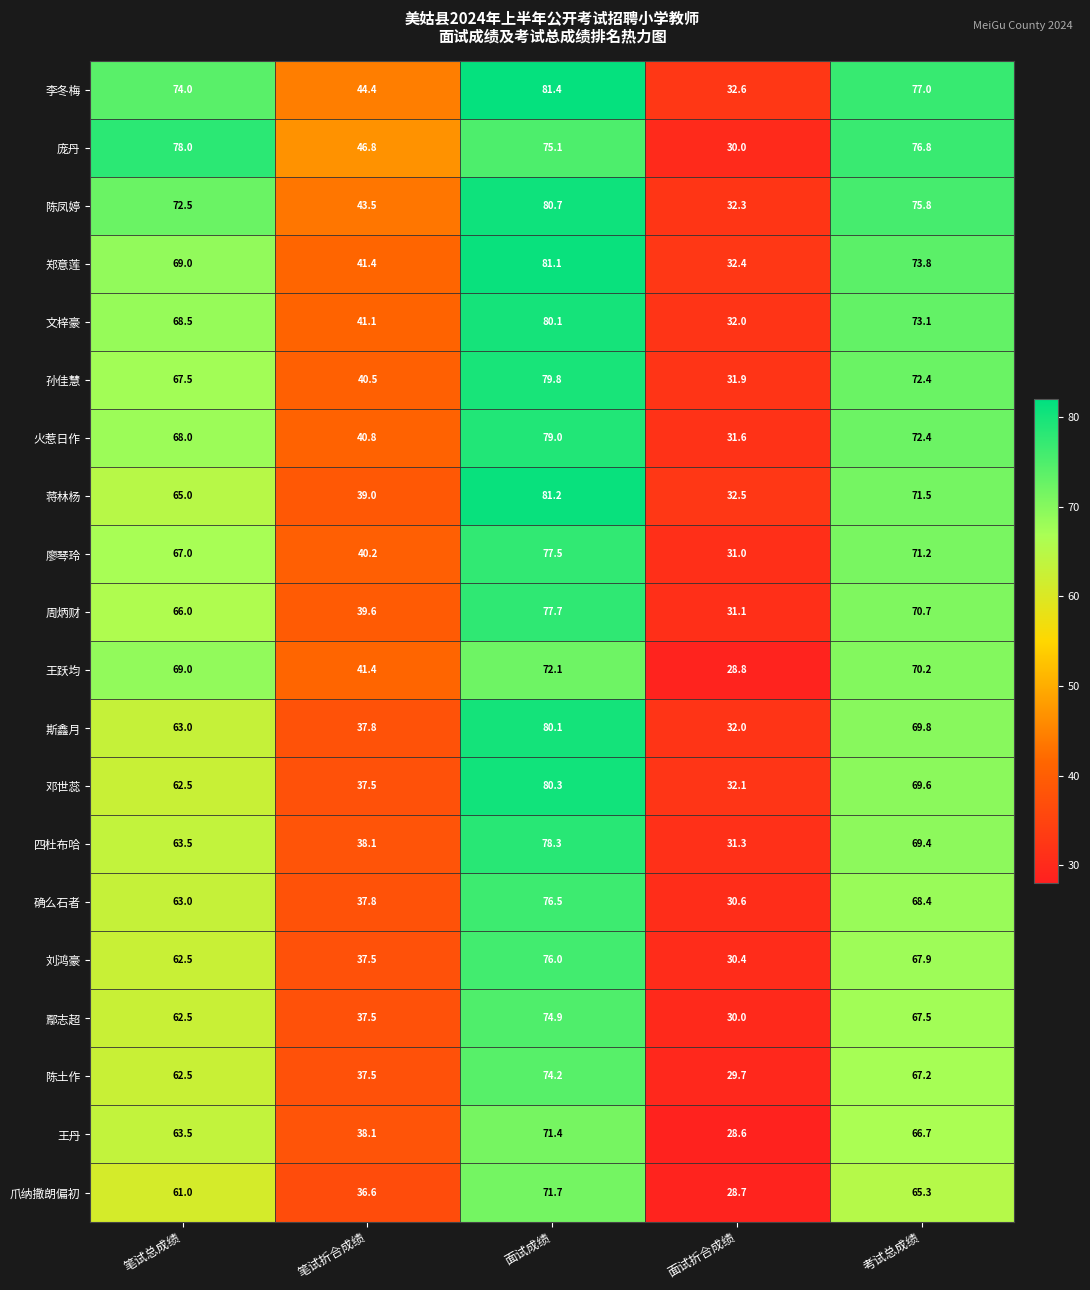

What is the maximum value shown in the chart?

81.4